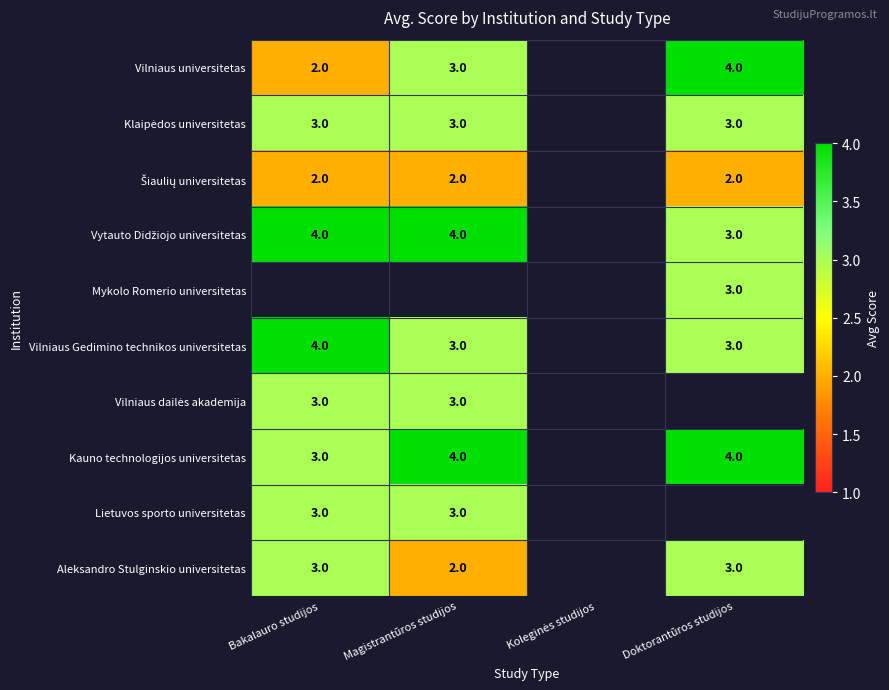

Is it true that Aleksandro Stulginskio universitetas equals 3 at Bakalauro studijos?

True